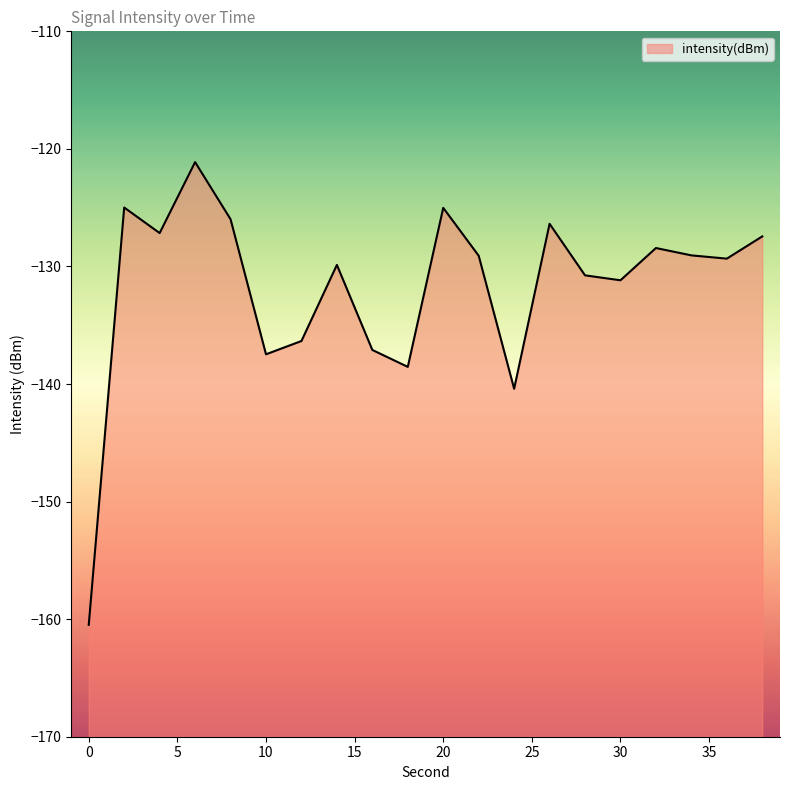

What is the average value?

-131.8